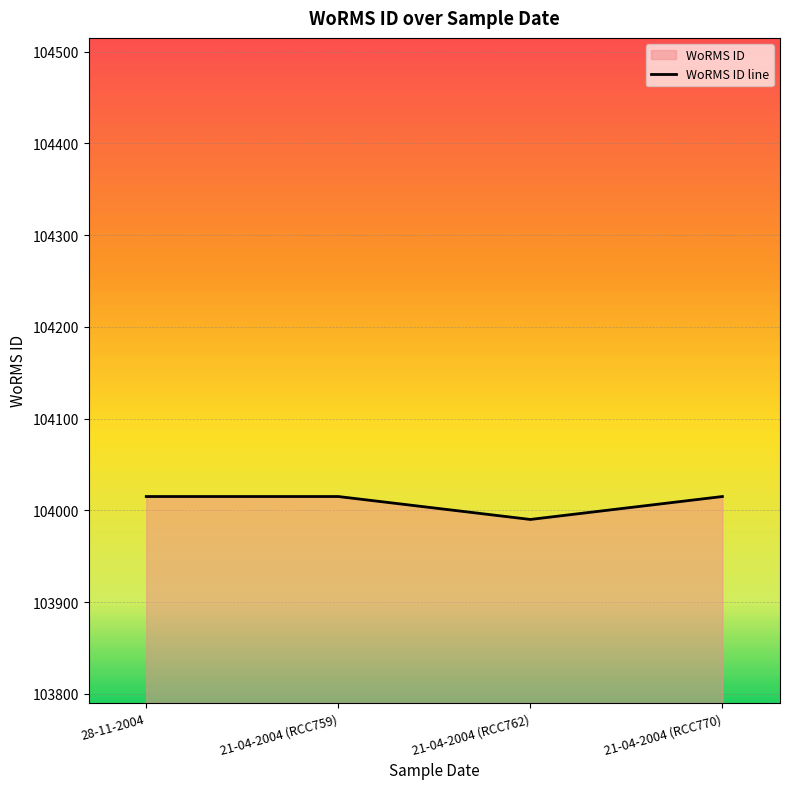

Between 28-11-2004 and 21-04-2004 (RCC759), which is larger?

28-11-2004